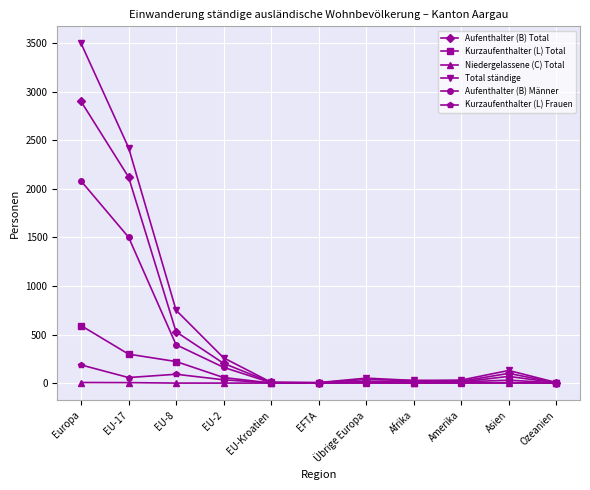

How many data points does each series have?

11